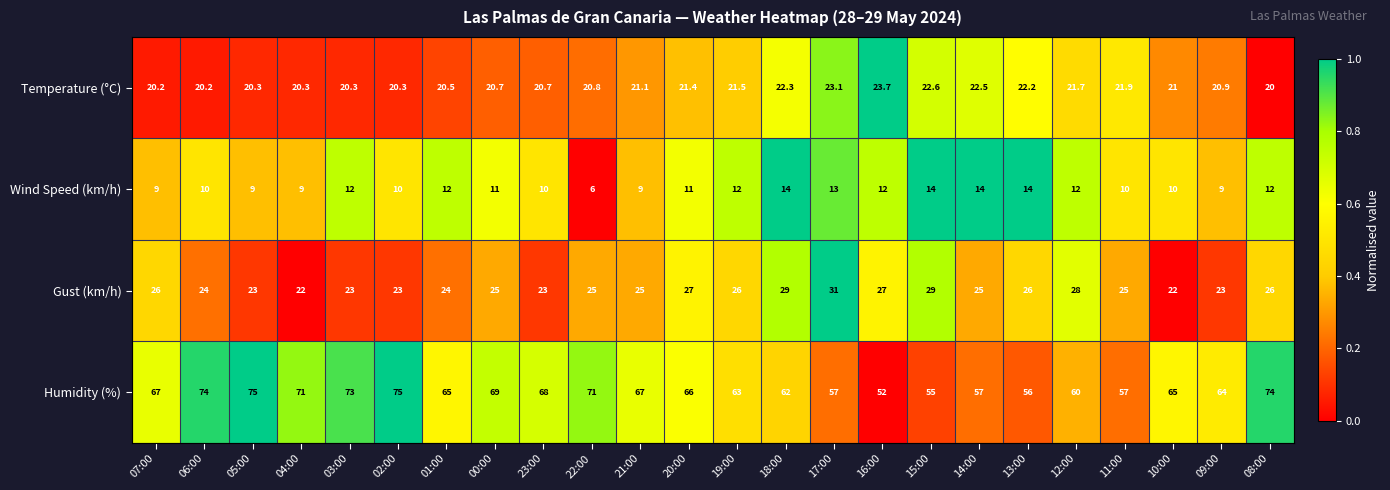

What is the difference between the maximum and minimum values in the Gust (km/h) series?

9.0